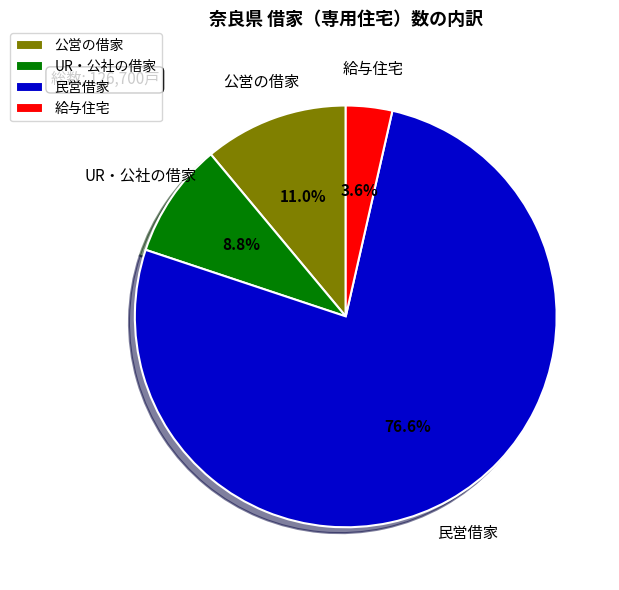

How many slices are in this pie chart?

4